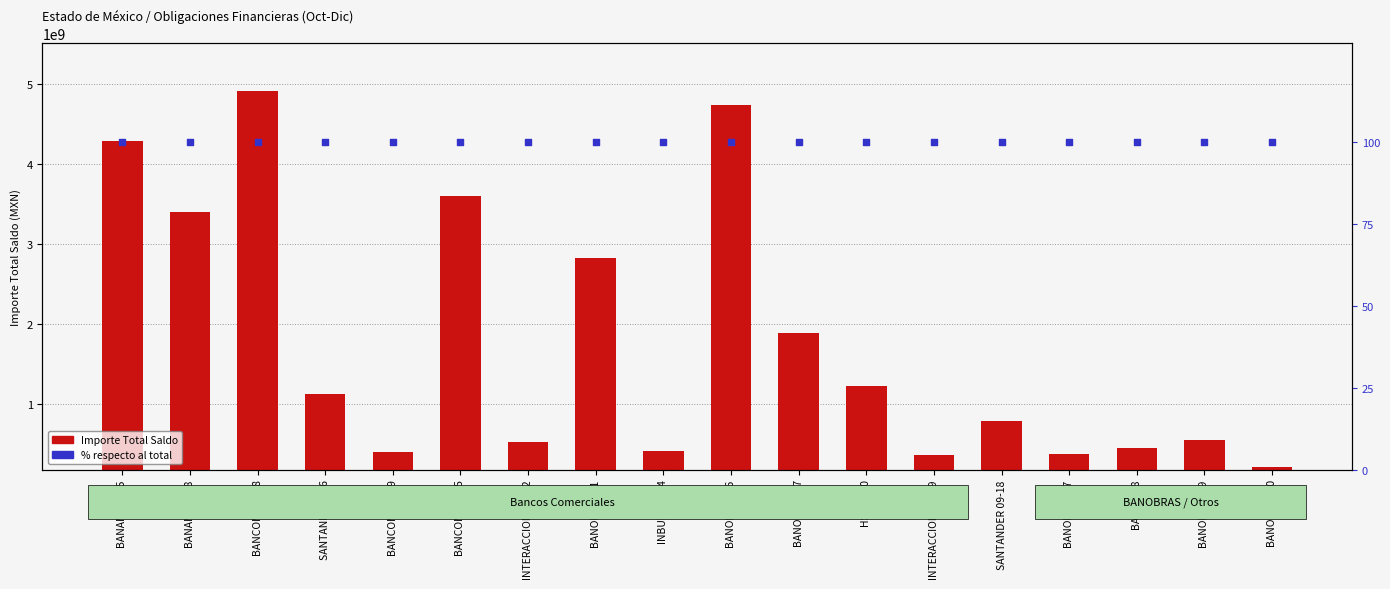

Which series reaches the maximum Y coordinate?

Importe Total Saldo